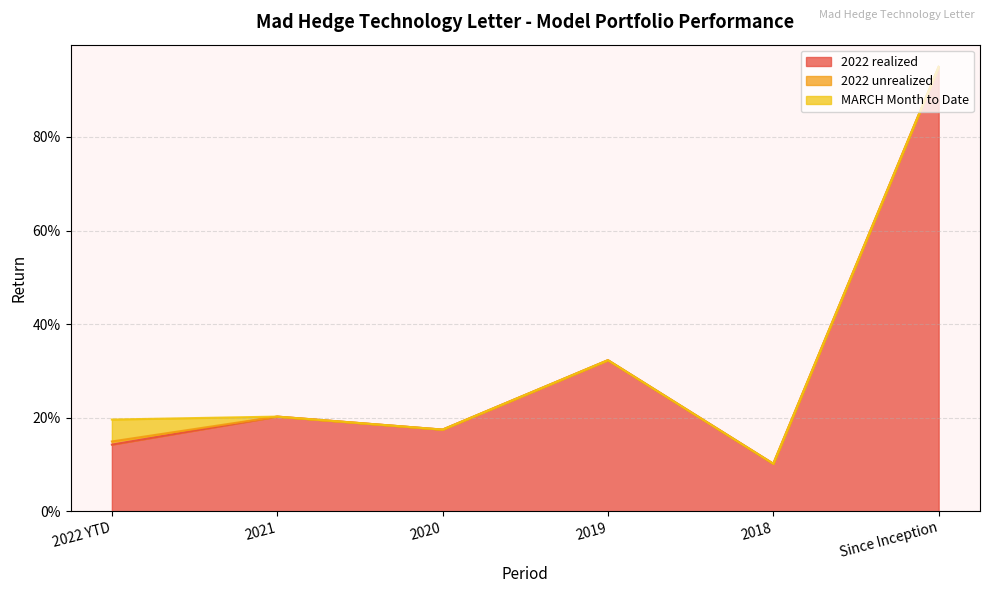

What is the total value across all series at 2021?

0.2